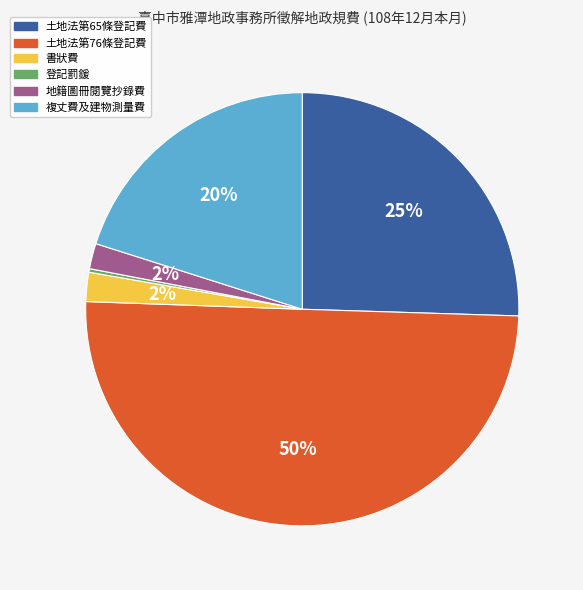

Between 土地法第76條登記費 and 複丈費及建物測量費, which is larger?

土地法第76條登記費